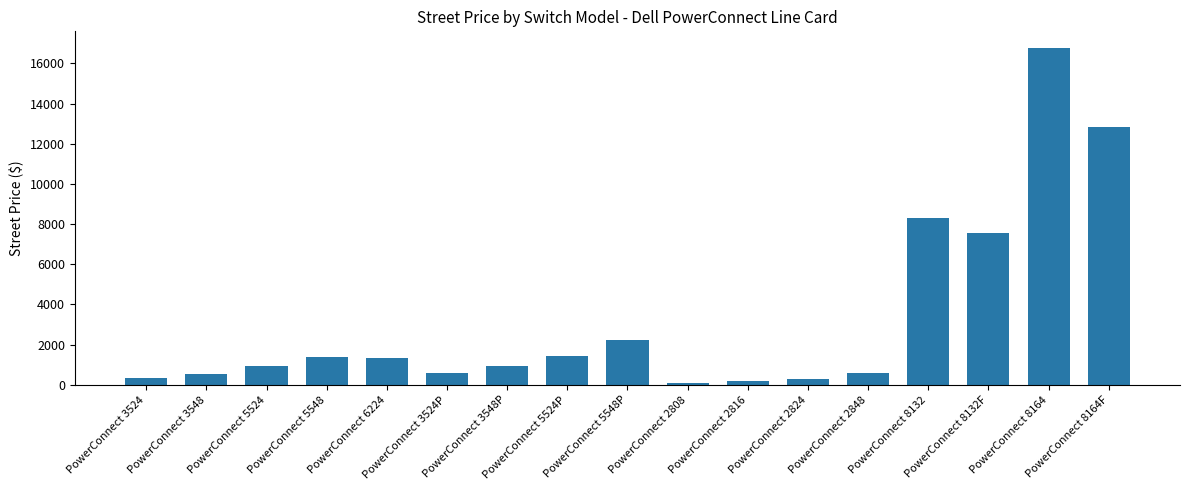

At which label is the value closest to 8415?

PowerConnect 8132